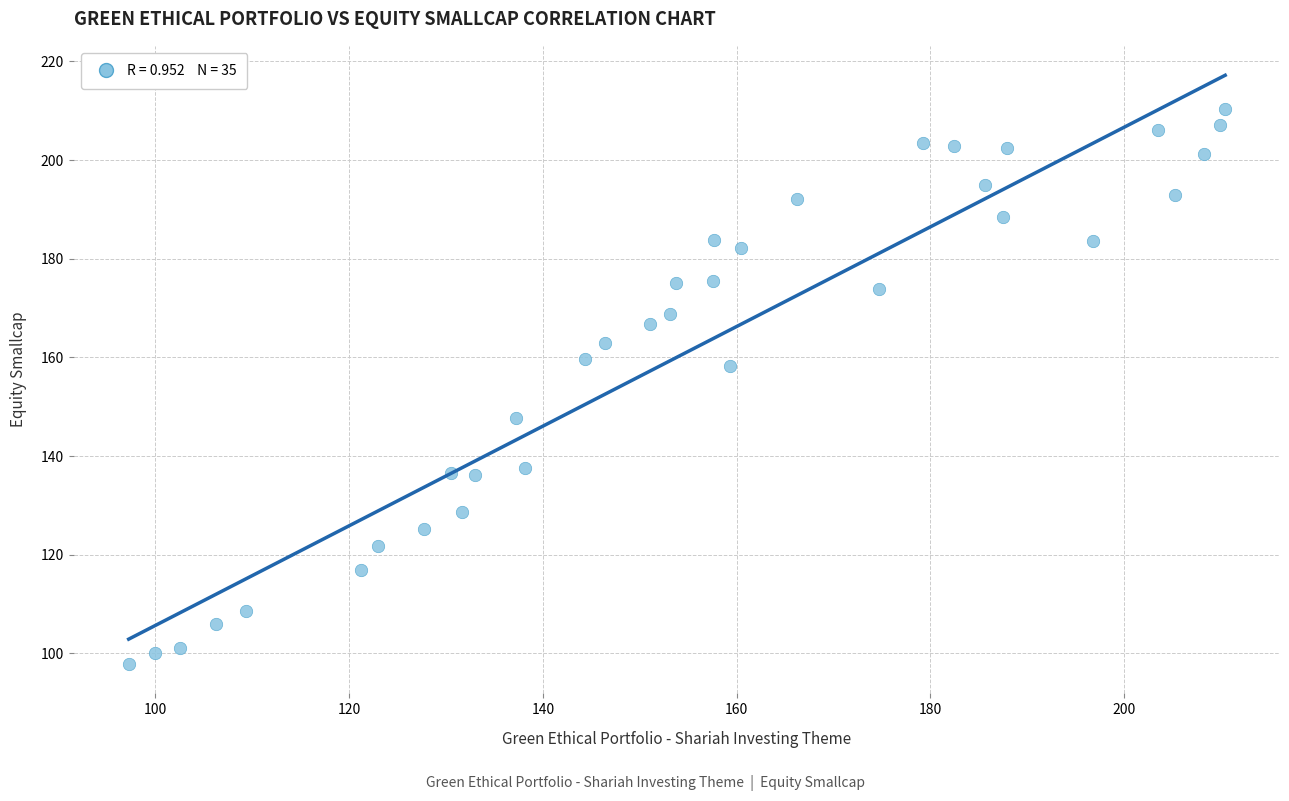

What is the range of X values (max minus min)?

113.2